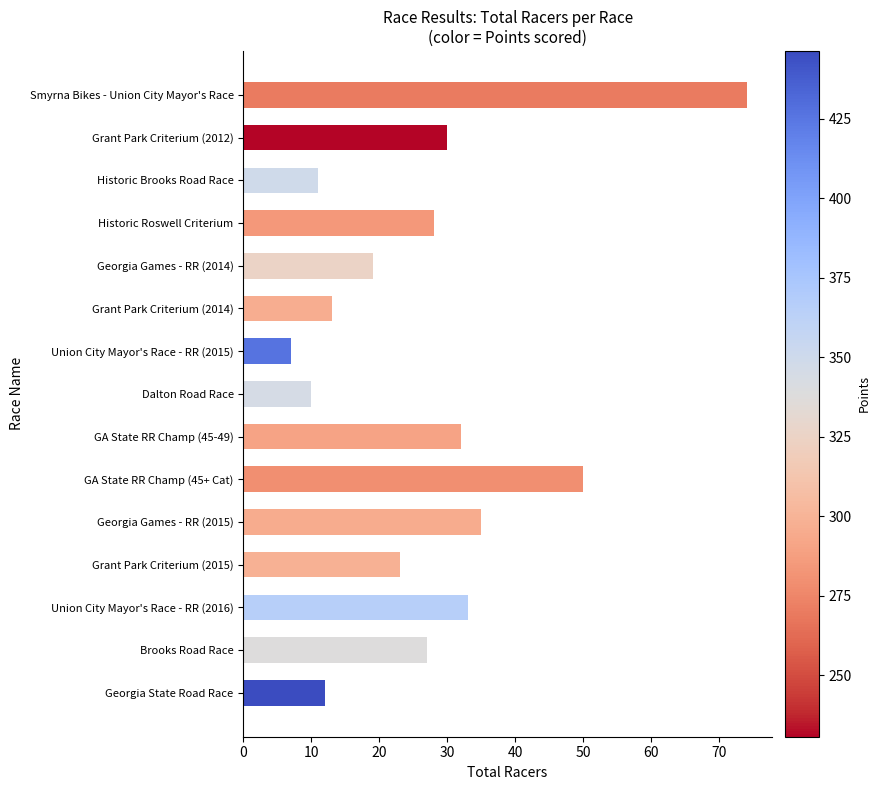

Rank the categories by value from highest to lowest.

Smyrna Bikes - Union City Mayor's Race, GA State RR Champ (45+ Cat), Georgia Games - RR (2015), Union City Mayor's Race - RR (2016), GA State RR Champ (45-49), Grant Park Criterium (2012), Historic Roswell Criterium, Brooks Road Race, Grant Park Criterium (2015), Georgia Games - RR (2014), Grant Park Criterium (2014), Georgia State Road Race, Historic Brooks Road Race, Dalton Road Race, Union City Mayor's Race - RR (2015)